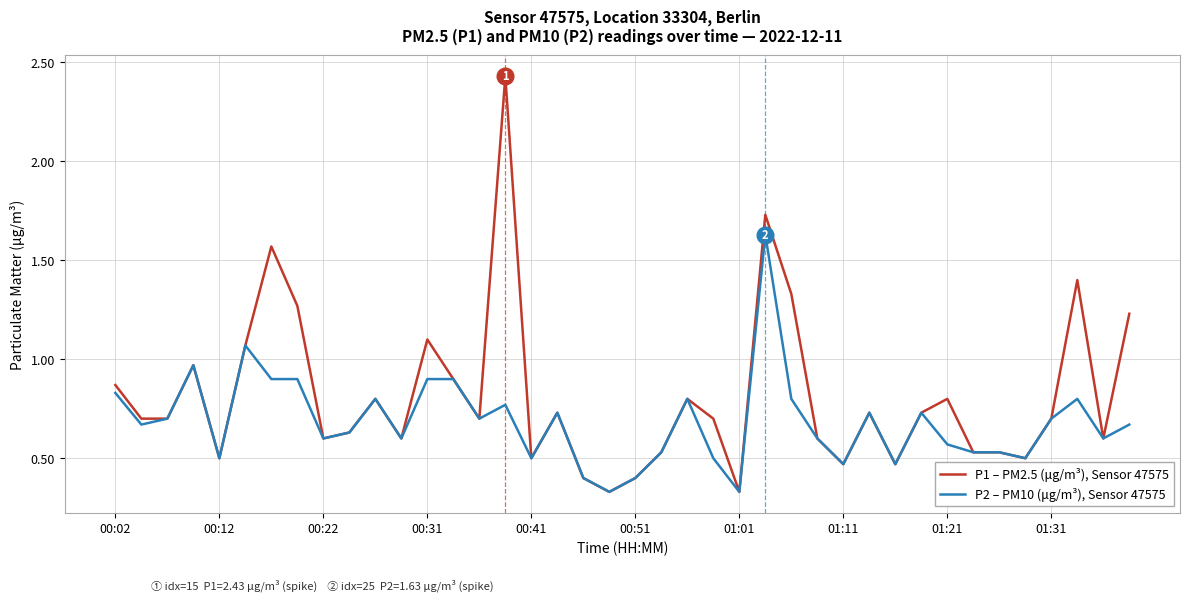

Rank the series by their average value, from highest to lowest.

P1 – PM2.5 (μg/m³), Sensor 47575, P2 – PM10 (μg/m³), Sensor 47575